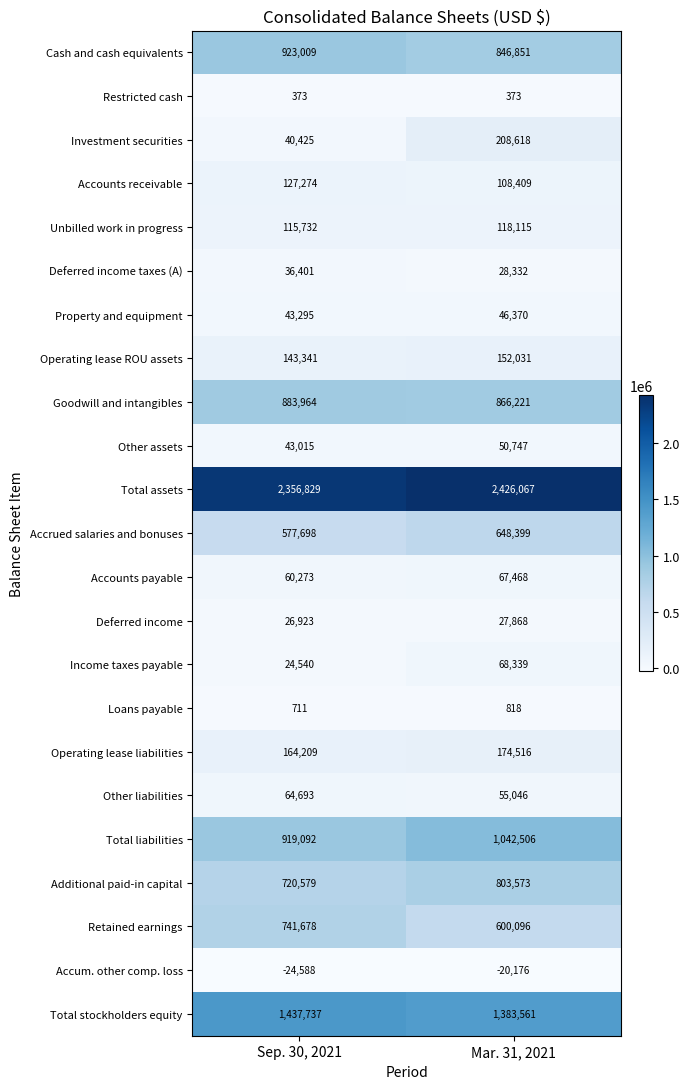

What is the greatest value displayed?

2426067